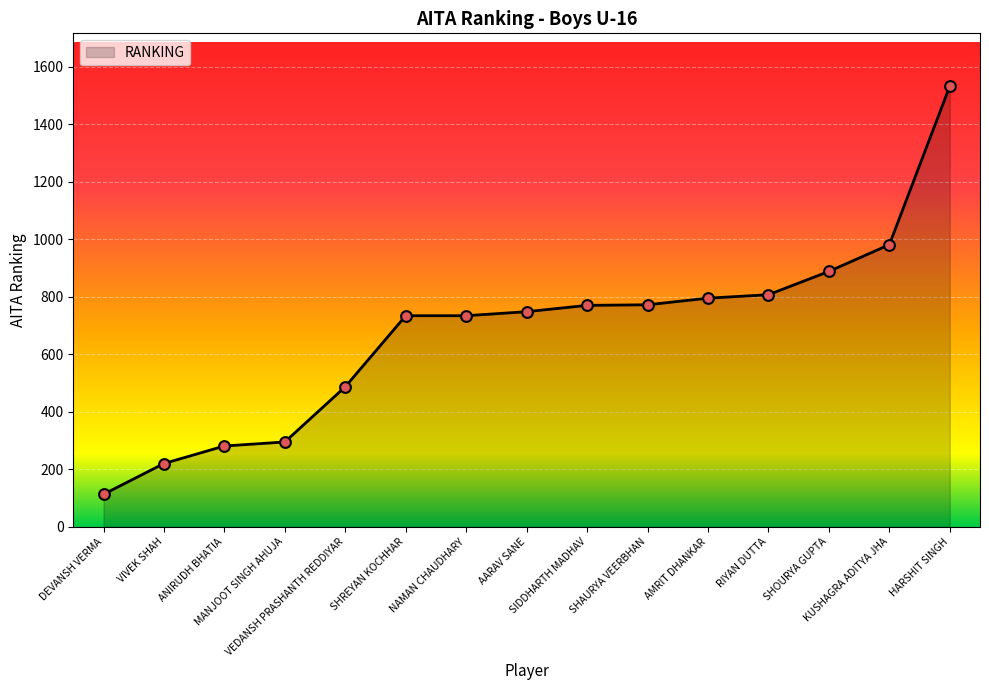

Between NAMAN CHAUDHARY and SHAURYA VEERBHAN, which is larger?

SHAURYA VEERBHAN